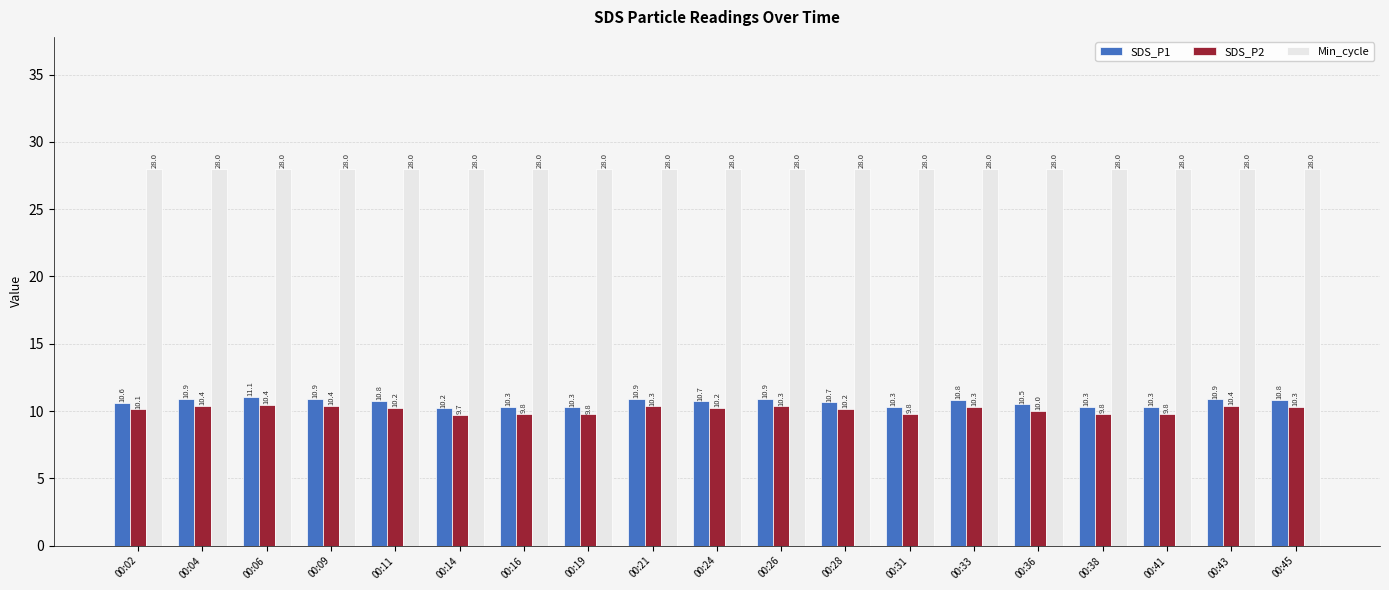

Which category has the lowest value across all series?

00:14